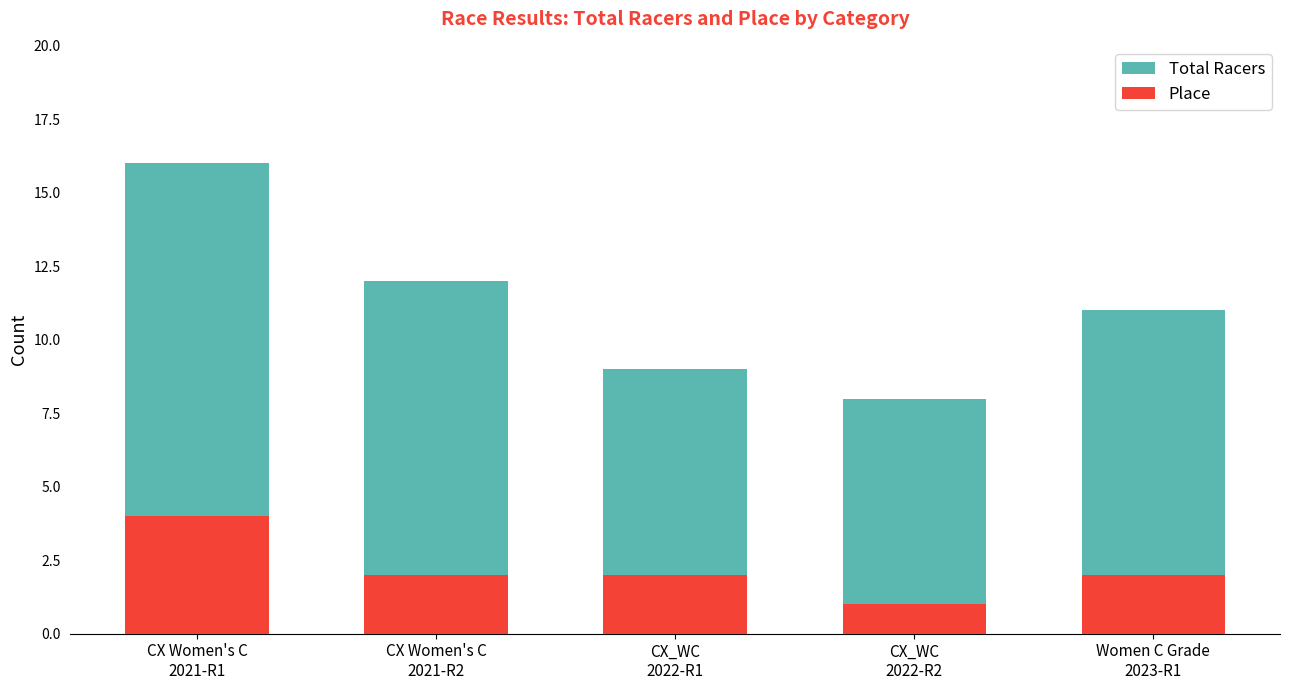

Which series has the largest total across all categories?

Total Racers